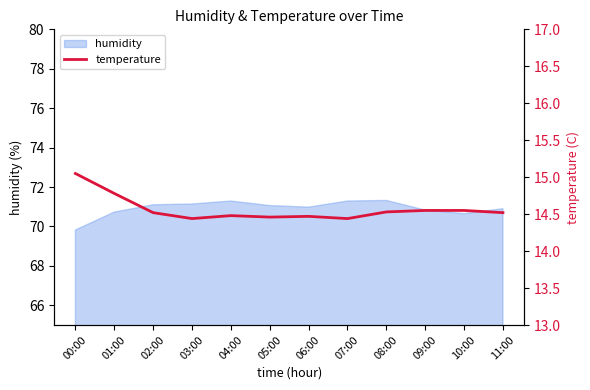

The chart shows a value of 15.1 at 00:00. True or false?

True